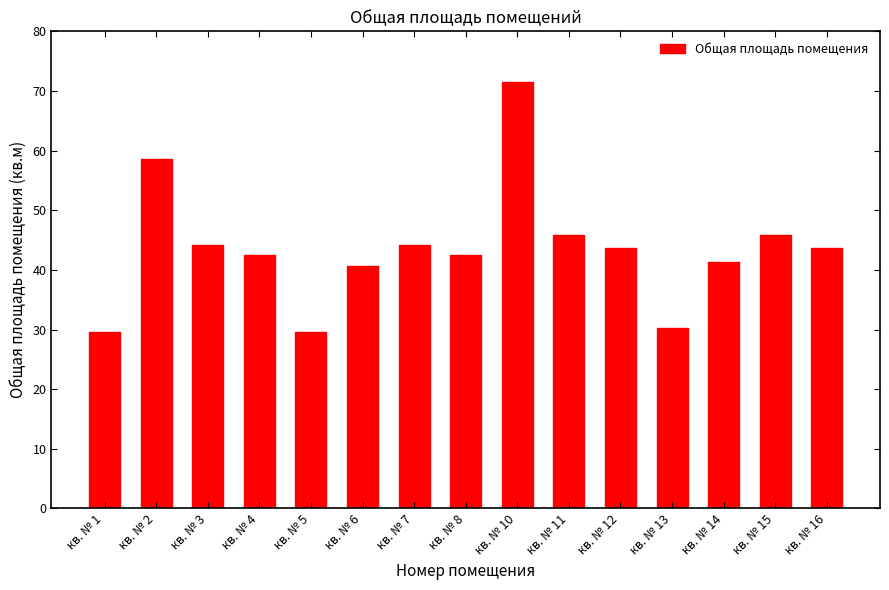

True or false: the data shows 12.7 at кв. № 12.

False